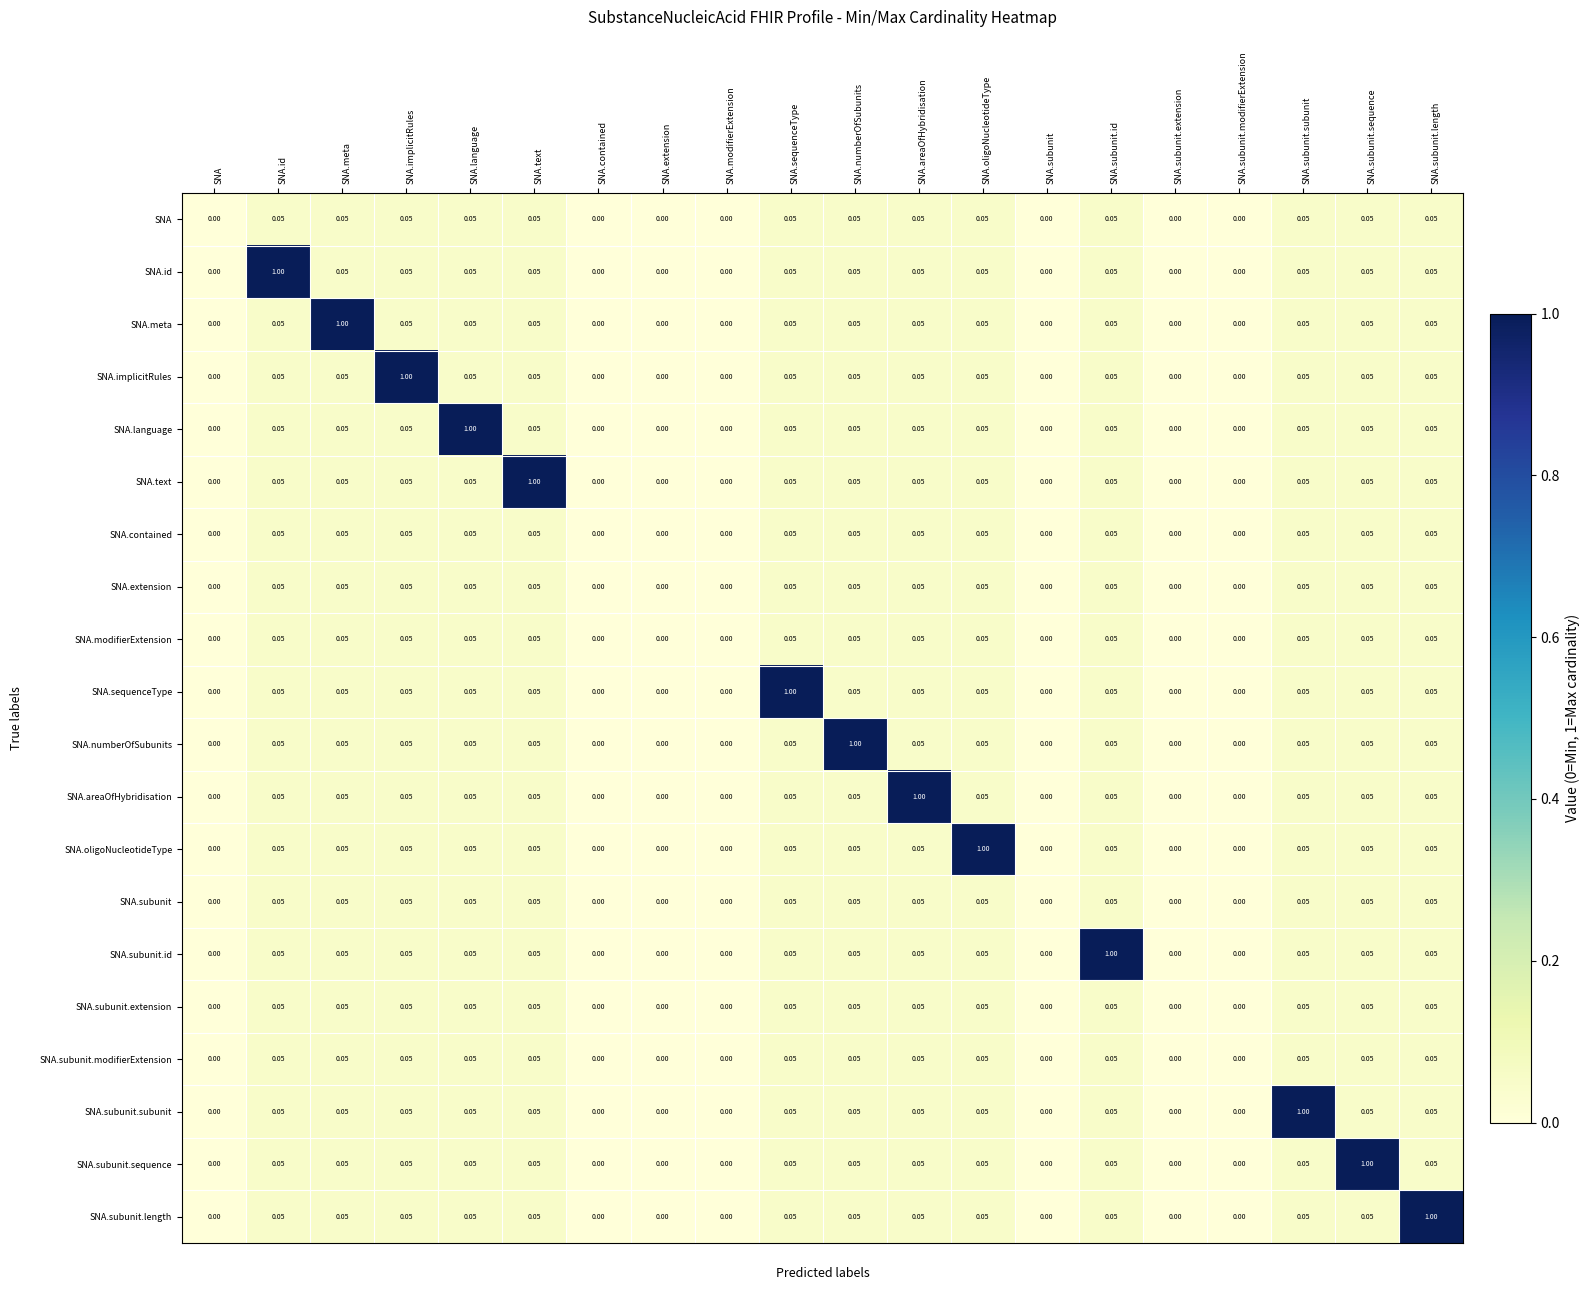

Which series changed the most between SNA.contained and SNA.subunit.length?

SNA.subunit.length